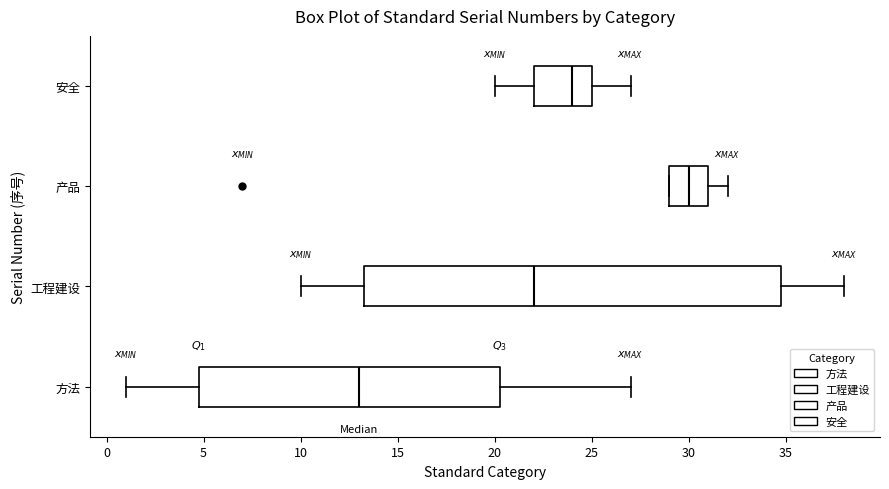

Which box has the furthest to the right median line?

产品